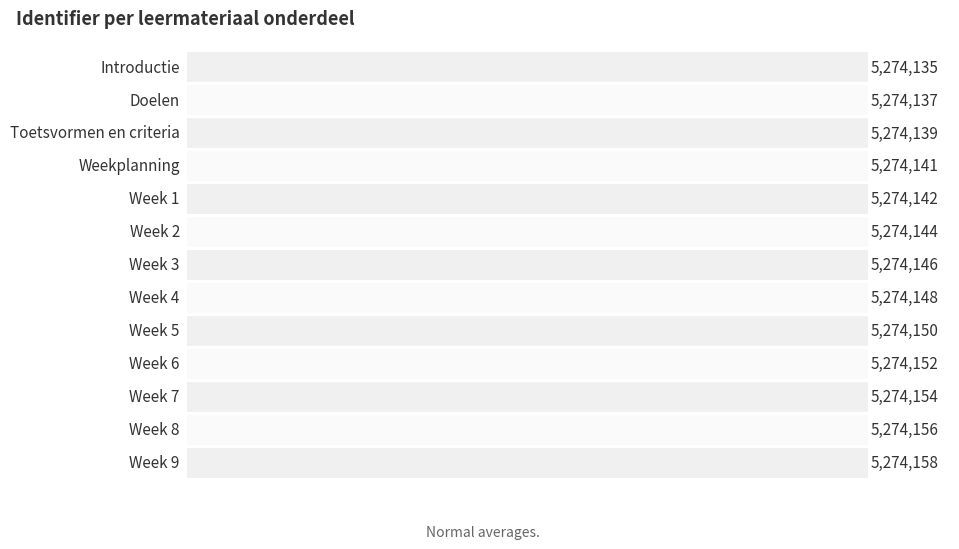

What is the change in value from 5 to 11?

+12